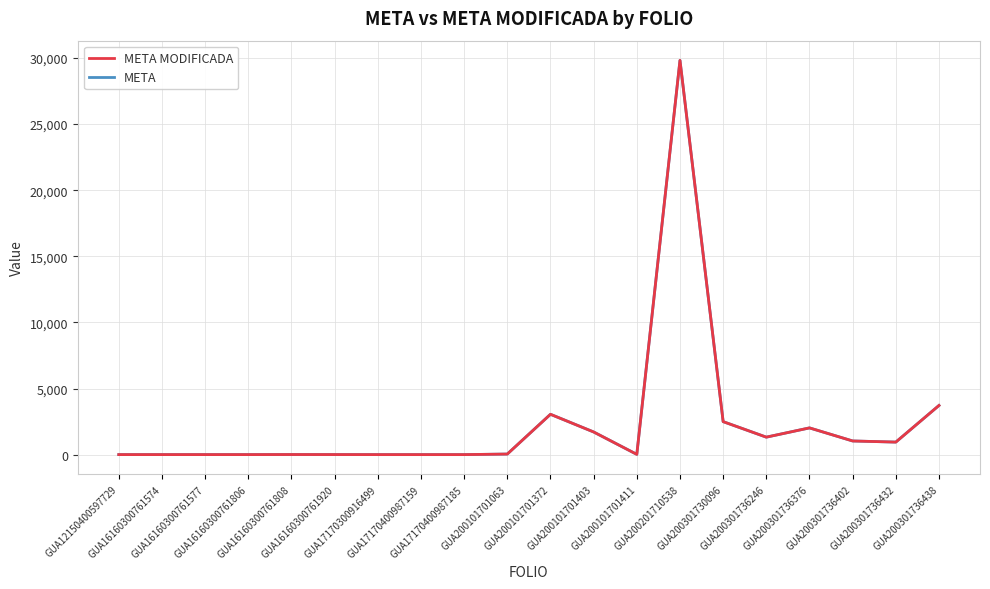

What is the average value of the META series?

2309.6